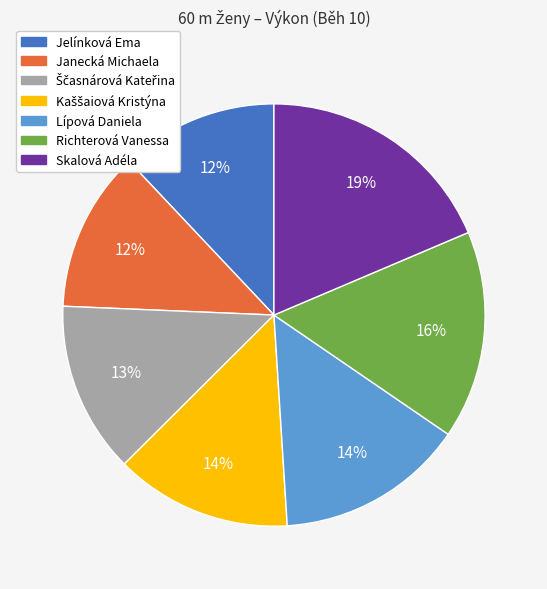

To the nearest percent, what is the average slice percentage?

14%